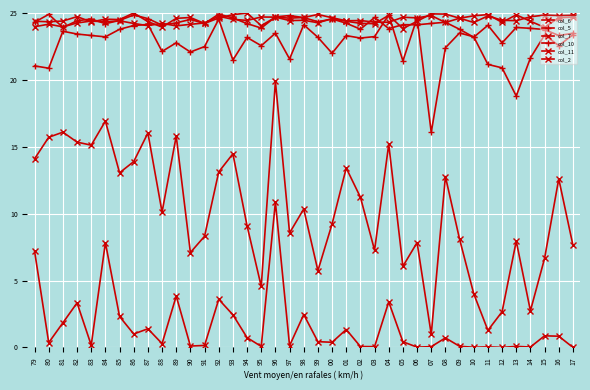

Between 01 and 16, which series saw the biggest shift?

col_10